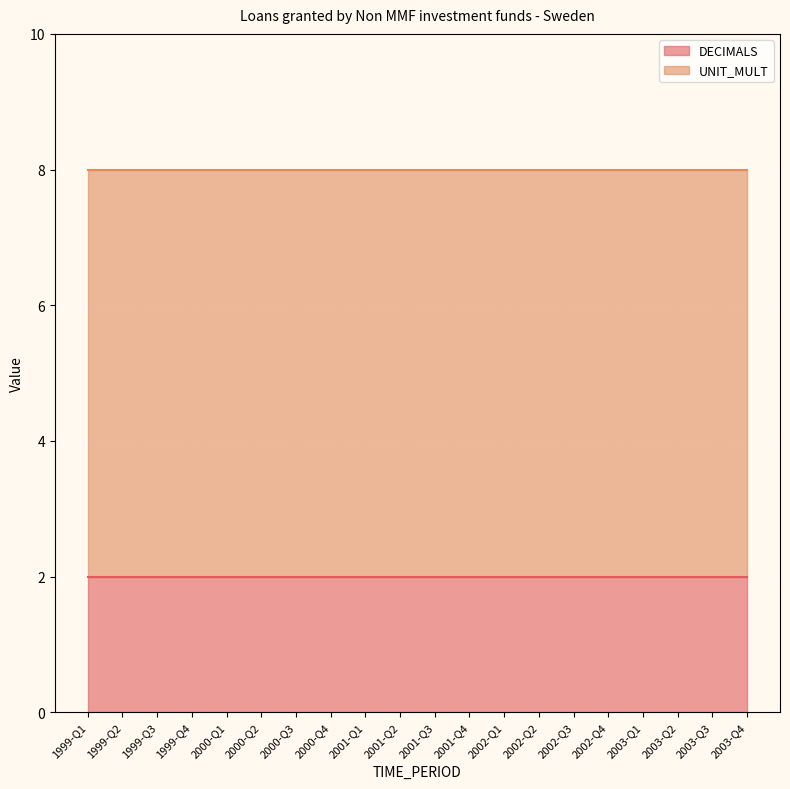

Which has a higher value, 2003-Q4 or 2002-Q3?

2003-Q4